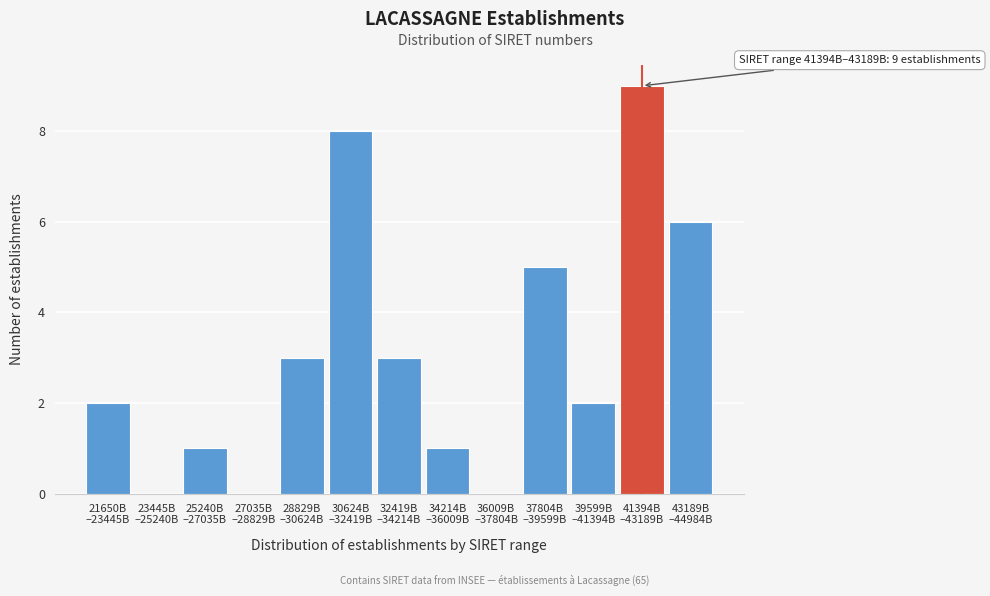

What is the sum of all values?

40